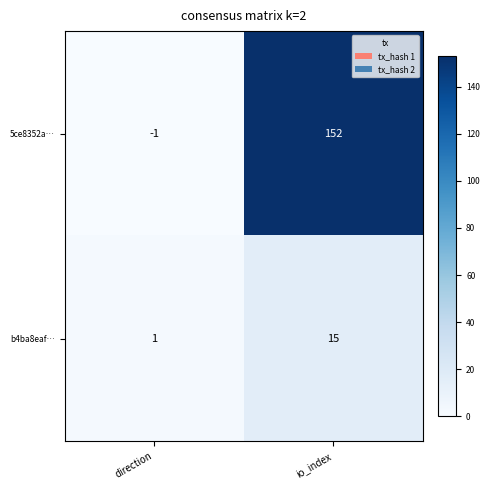

How many series are shown in this chart?

2